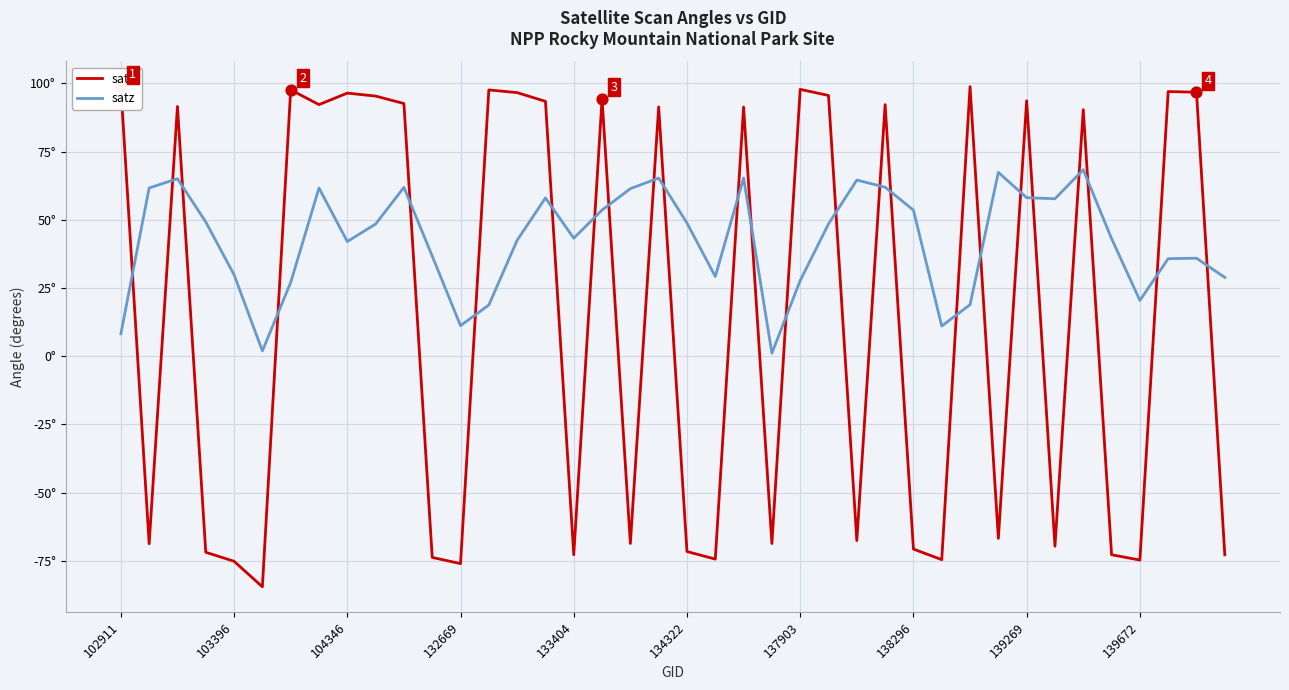

Which series contains the highest Y value?

sata